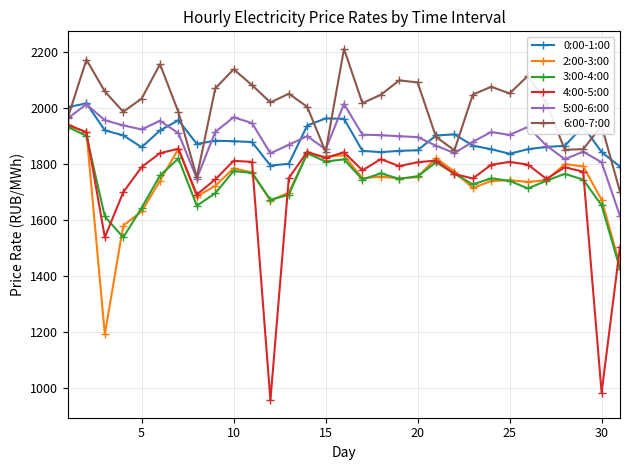

What is the greatest value displayed?

2209.3